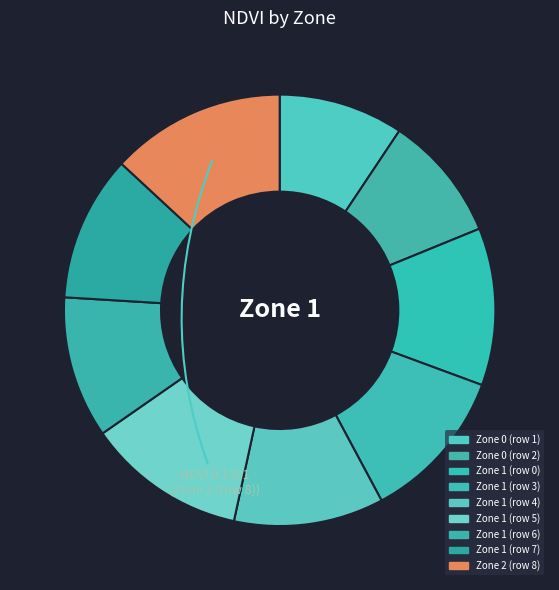

How many slices are in this pie chart?

9